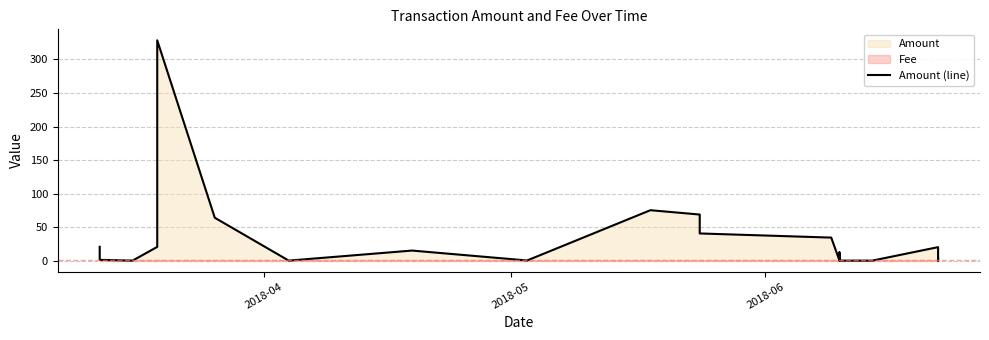

How many values are below 12?

10